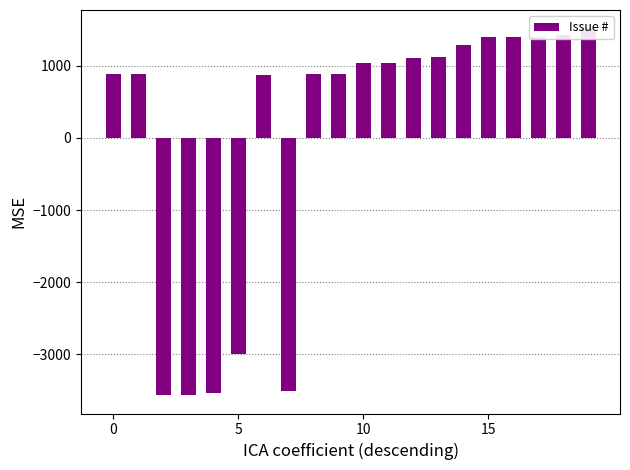

How many positive values are there?

15